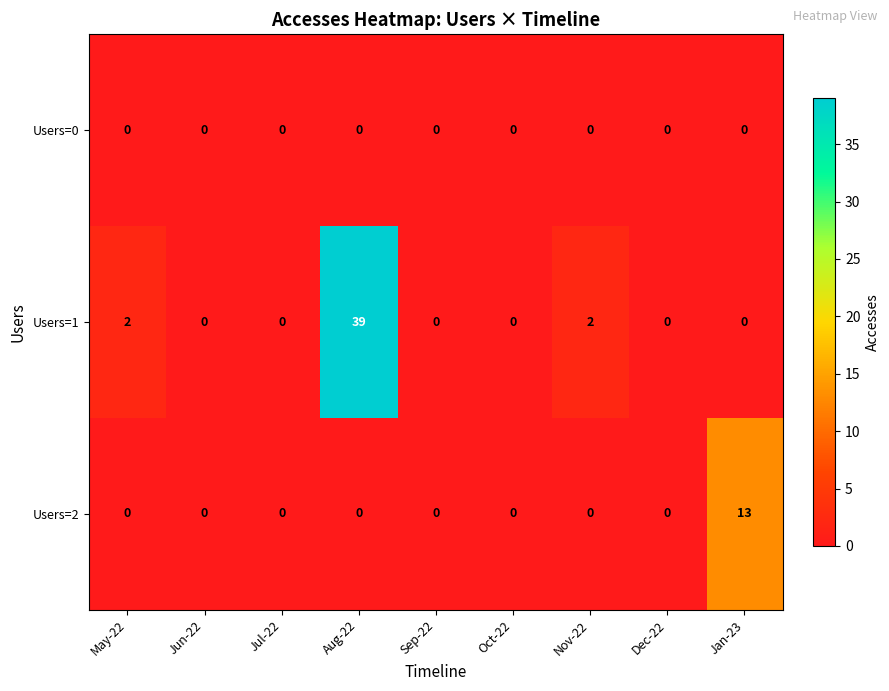

How many positive values does the Users=2 series have?

1